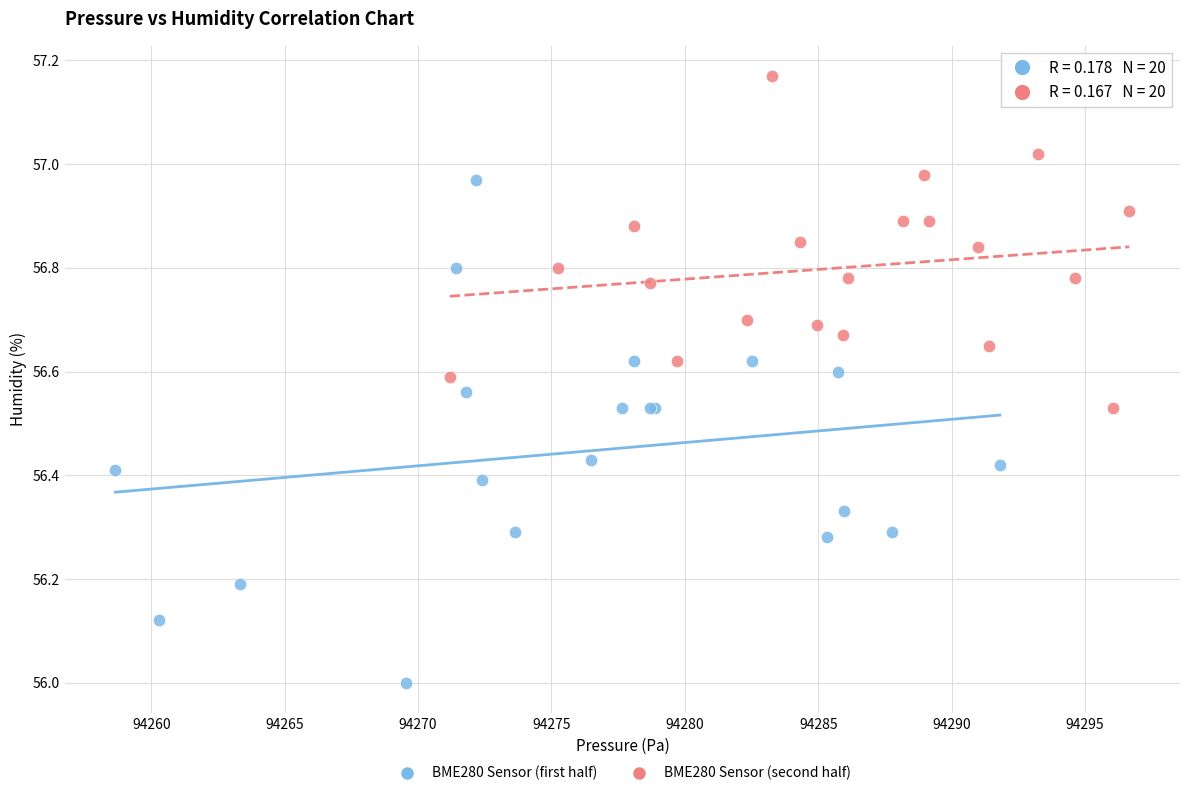

Which series reaches the maximum Y coordinate?

BME280 Sensor (second half)